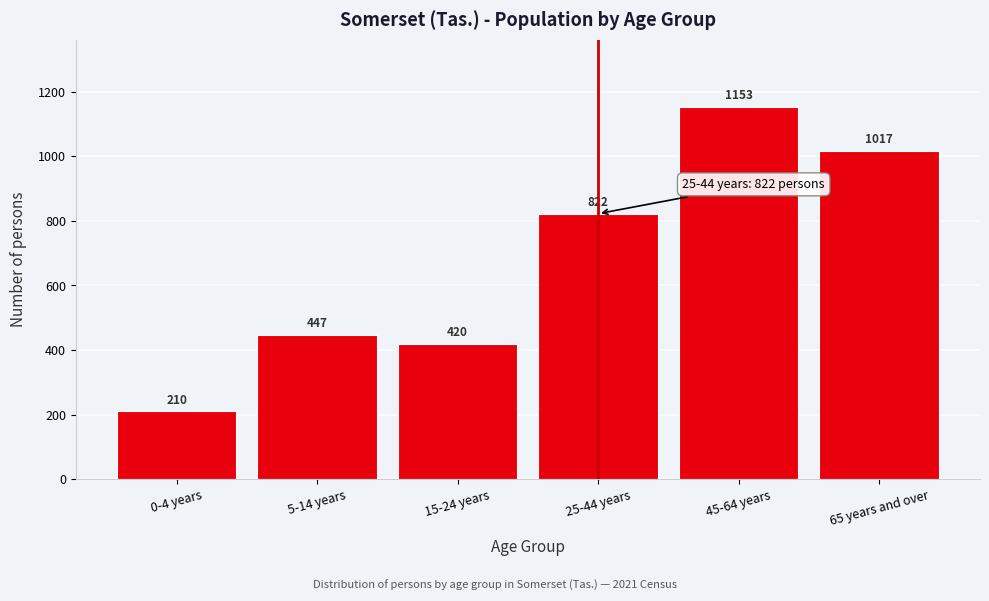

Reading right to left, list all the values displayed in this chart.

65 years and over=1017	45-64 years=1153	25-44 years=822	15-24 years=420	5-14 years=447	0-4 years=210